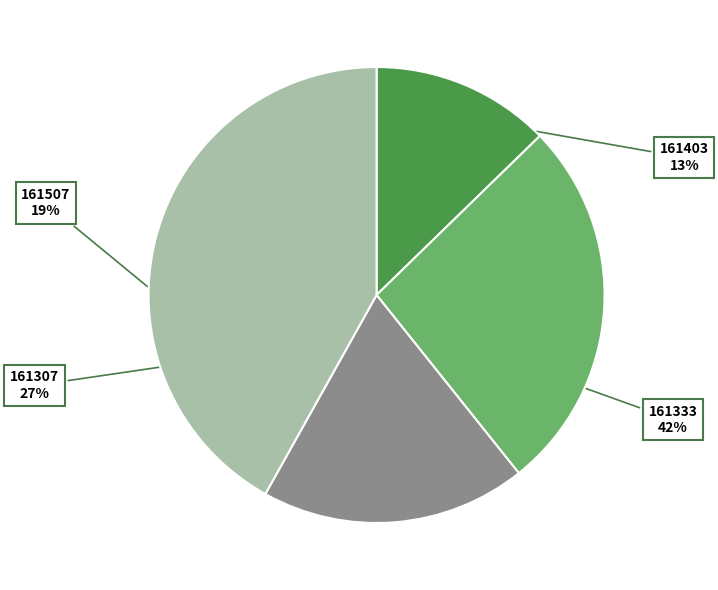

Do 161507 and 161403 together represent more than half of the pie?

No